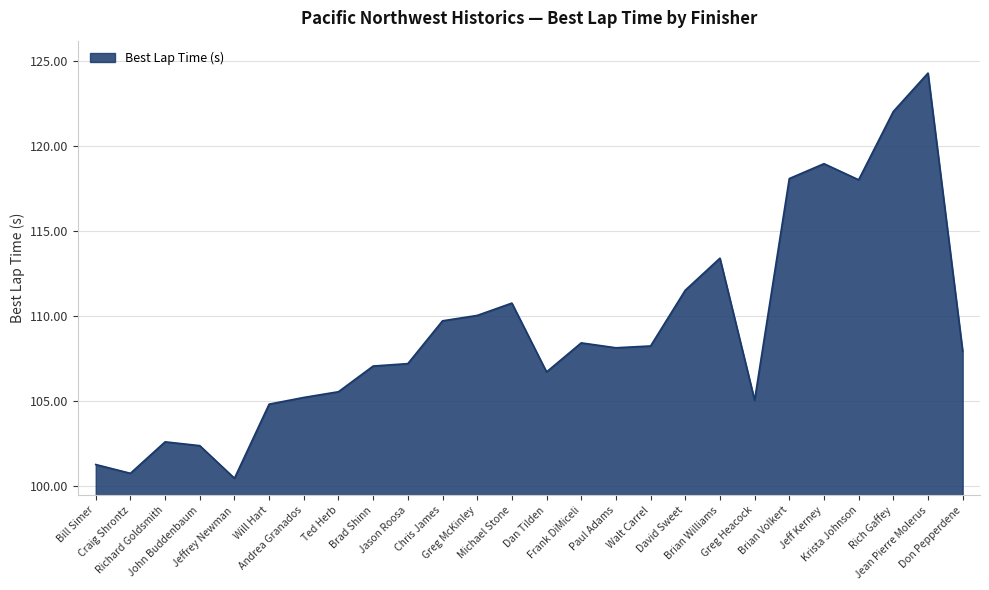

The value at Andrea Granados is 105.2. True or false?

True